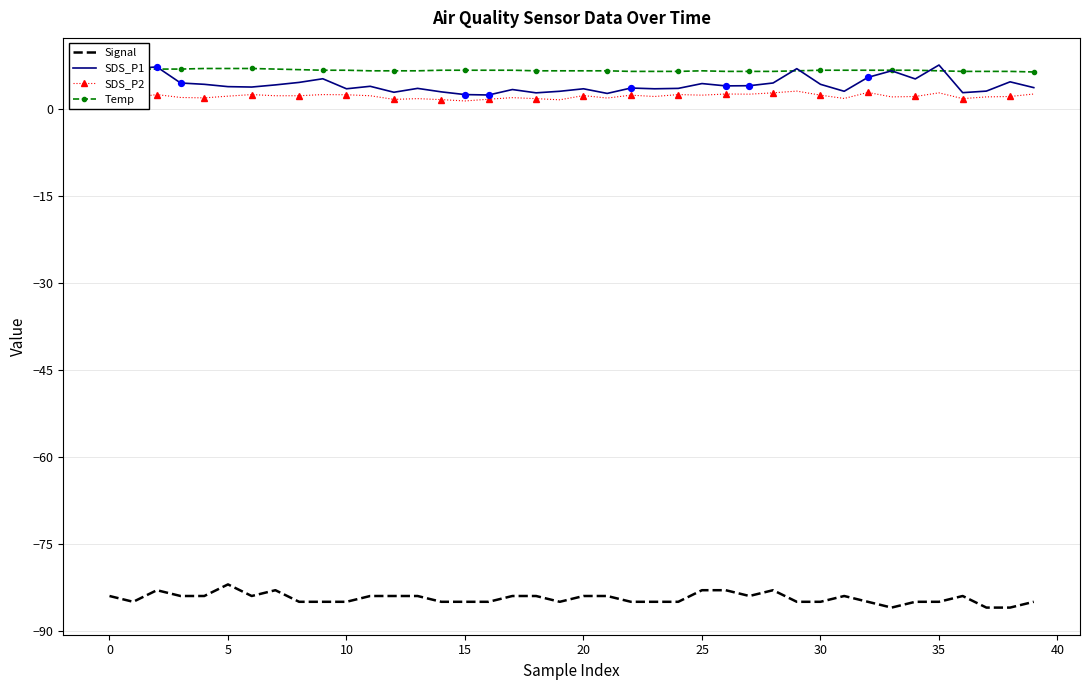

At how many categories does at least one series exceed 5?

40